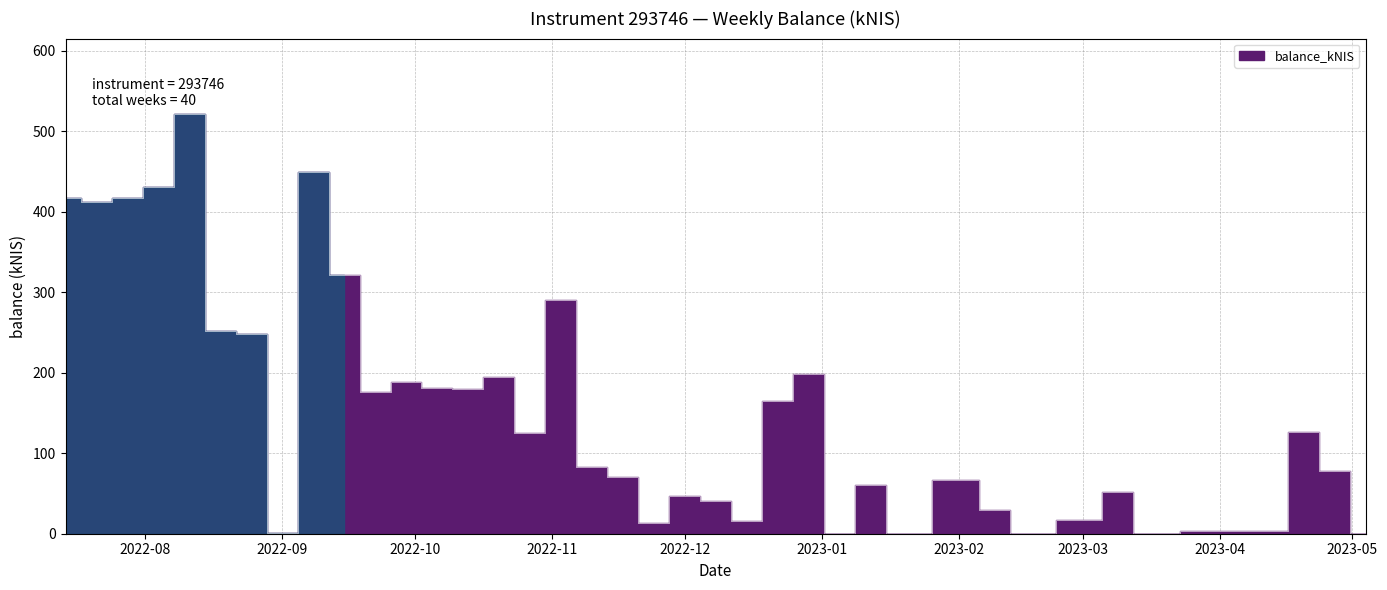

Where does the data first go above 82?

2022-07-14